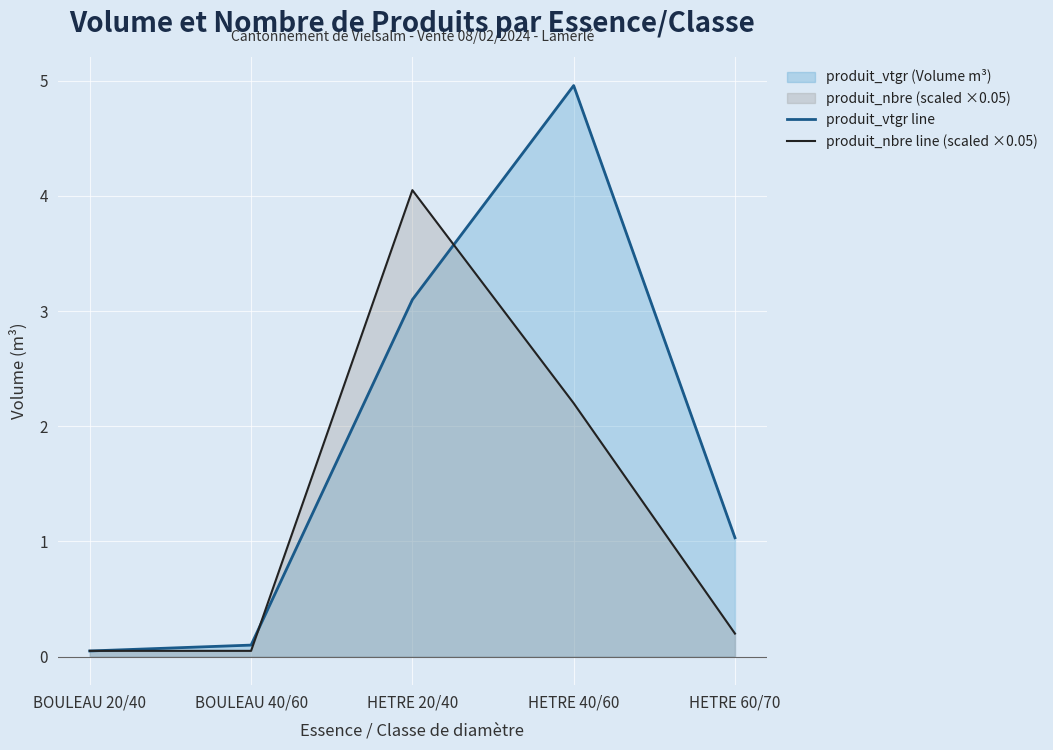

Which series has the largest total across all categories?

produit_vtgr line